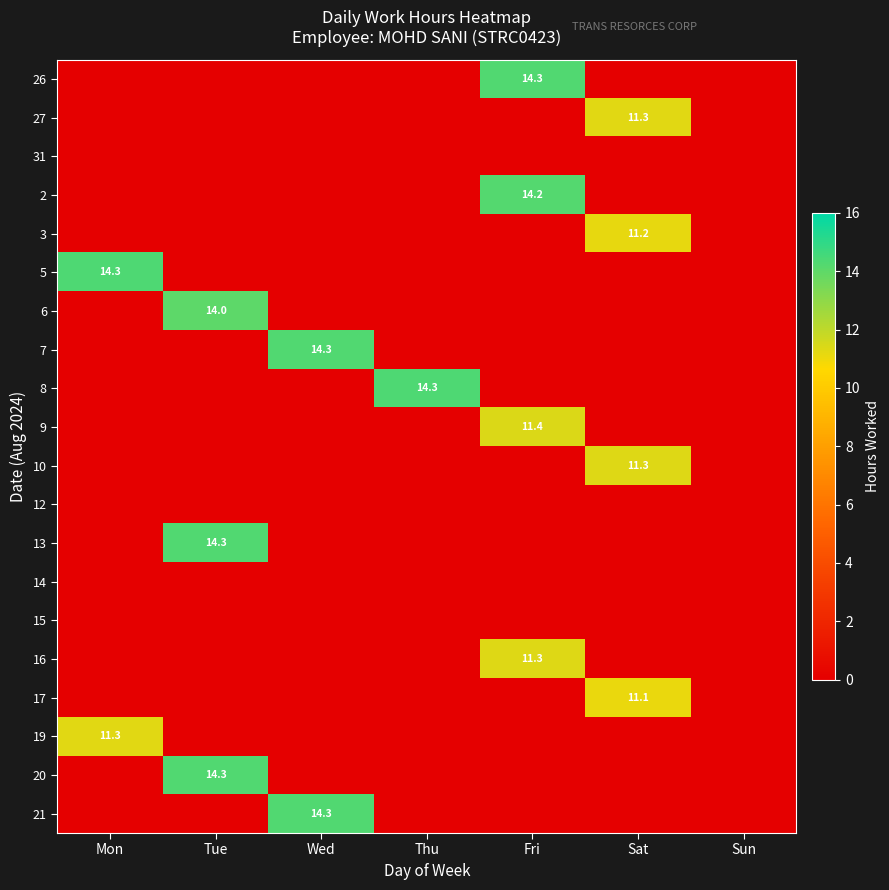

At how many categories does at least one series exceed 2?

6